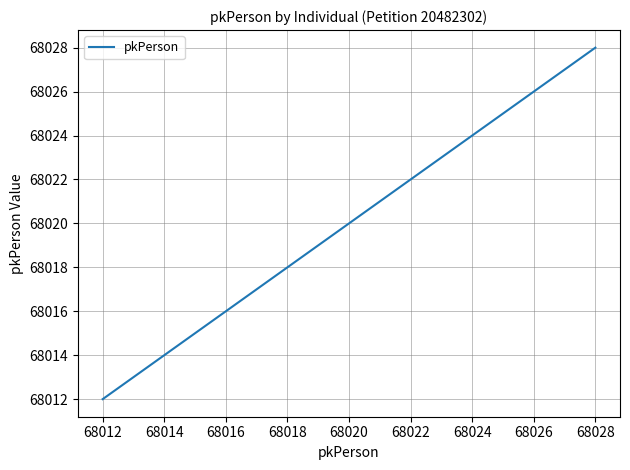

Reading left to right, transcribe all the data shown in this chart.

68012	68013	68023	68024	68025	68026	68027	68028